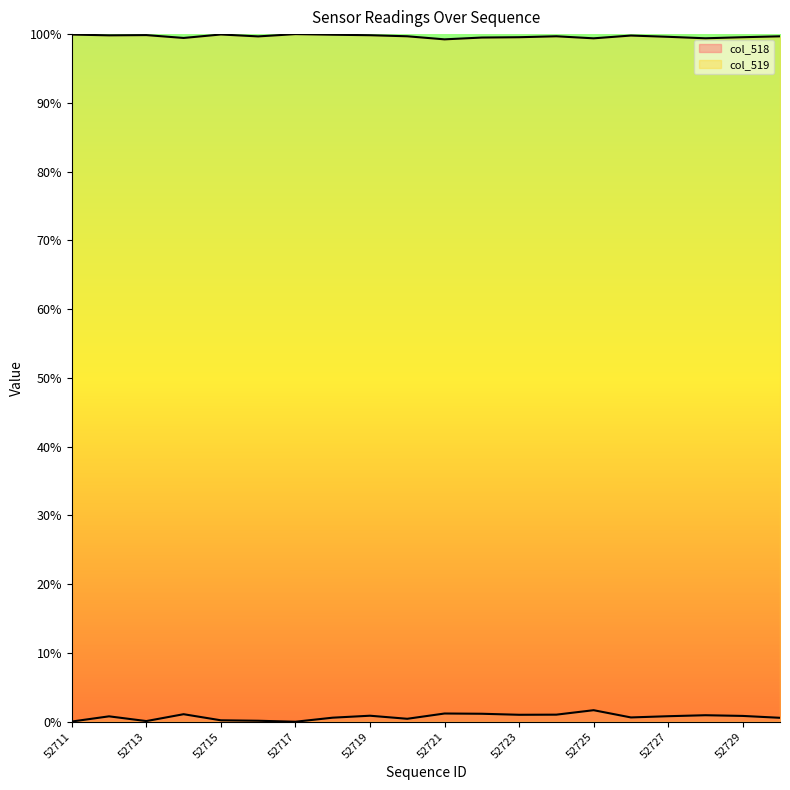

Which series has the largest total across all categories?

col_519